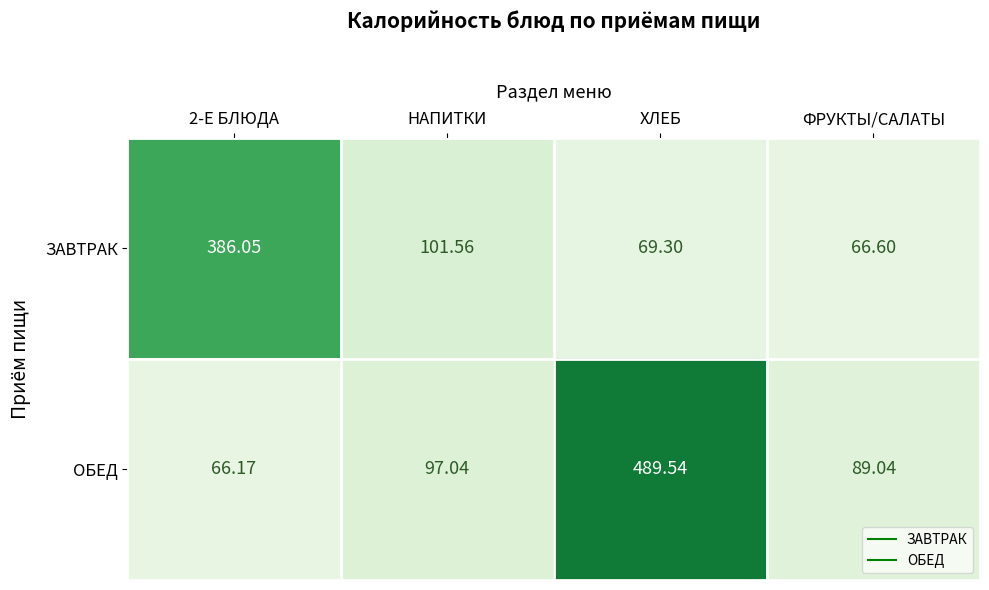

At which label does ОБЕД first exceed 97?

НАПИТКИ